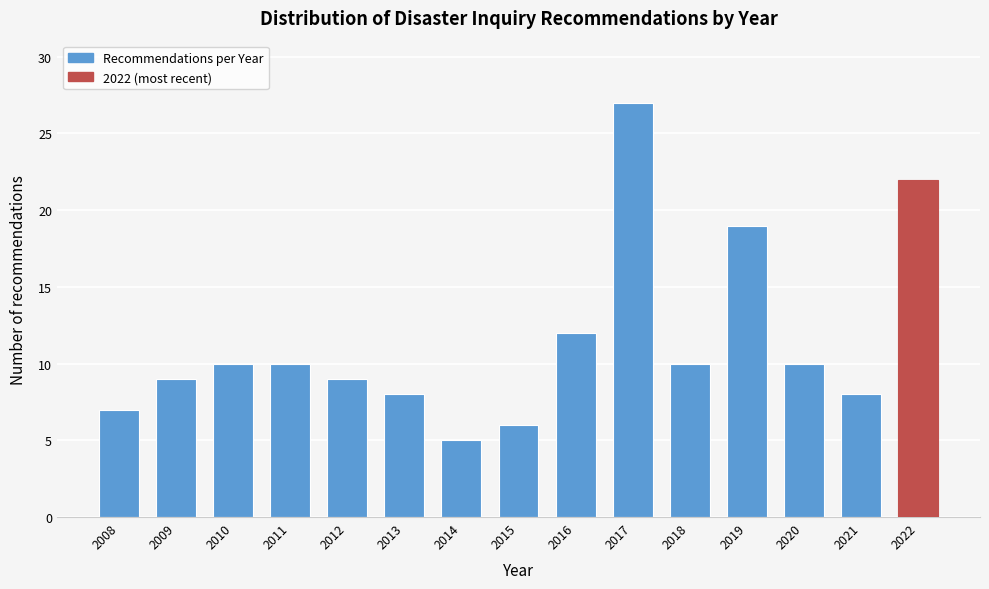

Reading left to right, list all the values displayed in this chart.

7	9	10	10	9	8	5	6	12	27	10	19	10	8	22